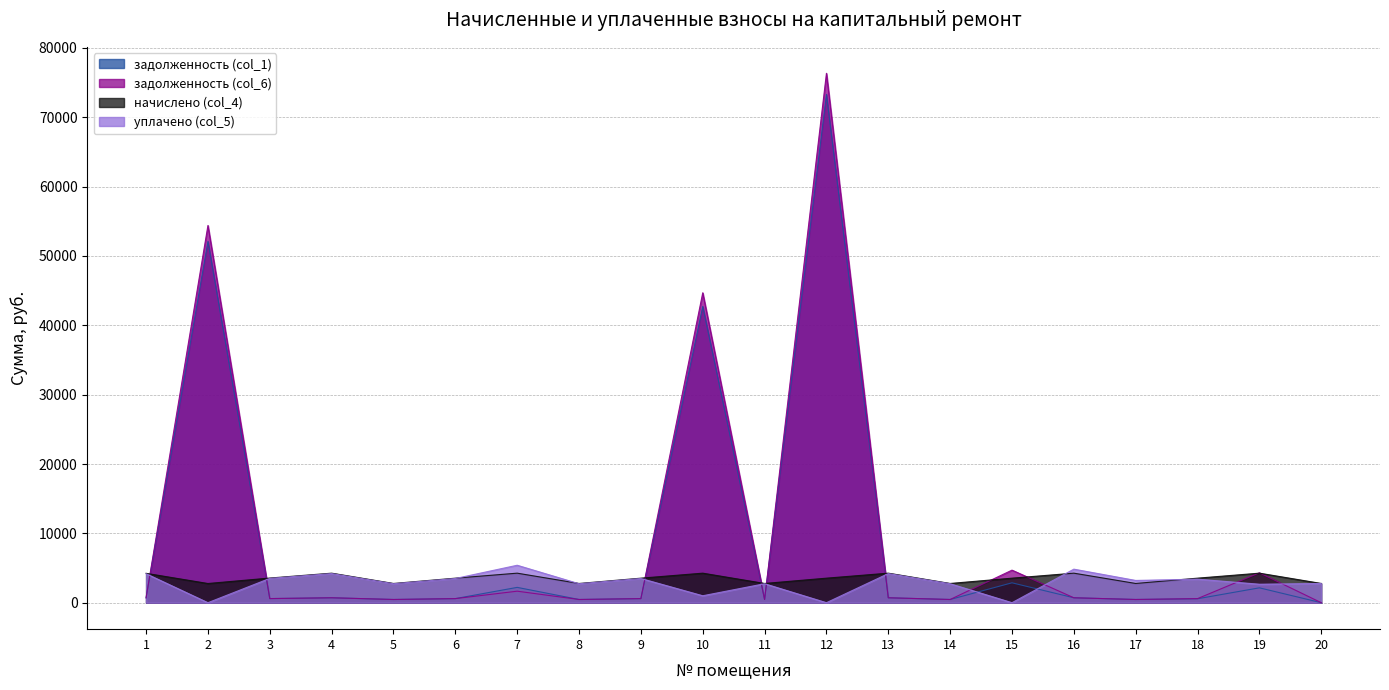

What is the sum of the начислено (col_4) values at 17 and 9?

6310.8